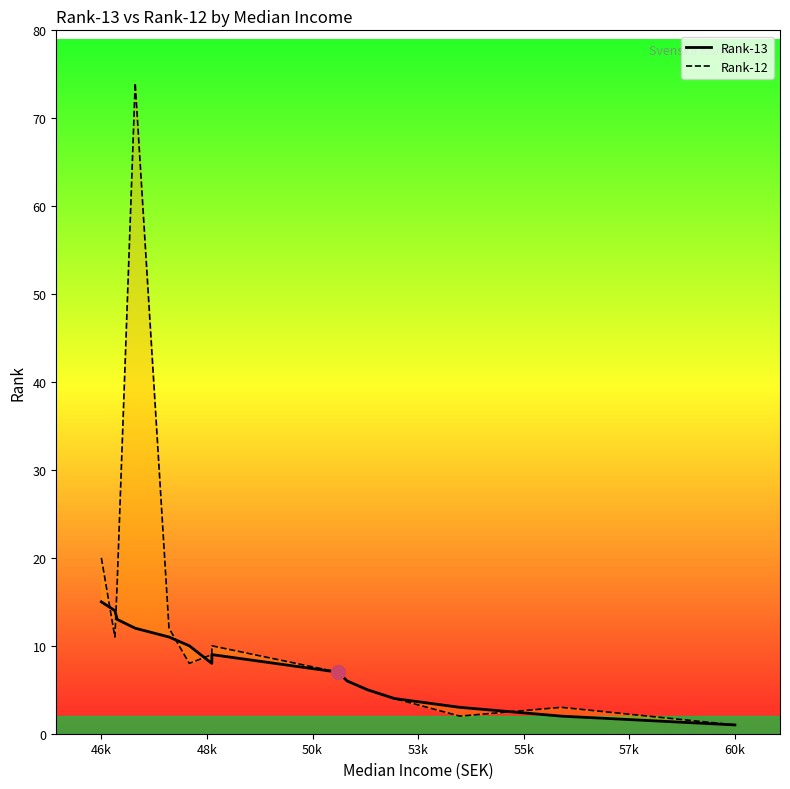

What is the maximum value for Rank-13?

15